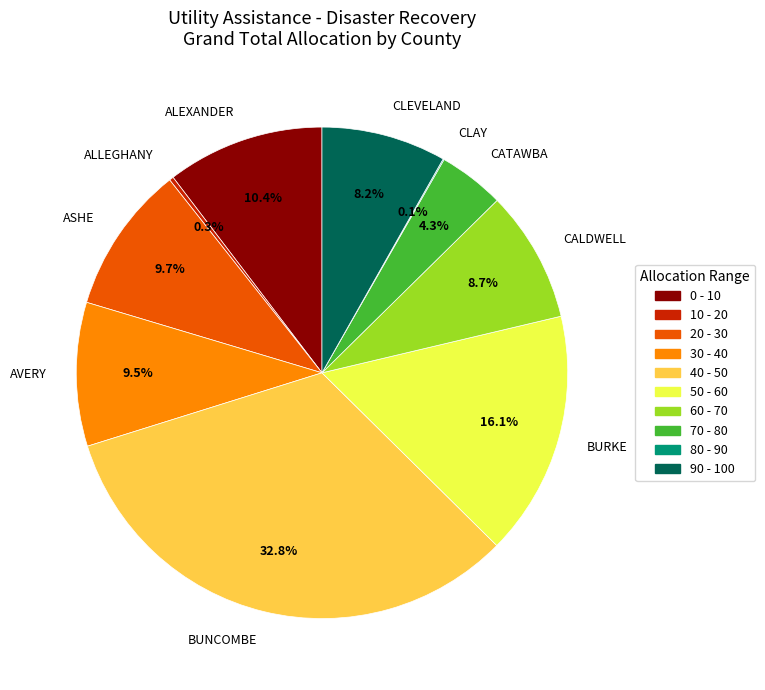

Which slice is the largest?

BUNCOMBE